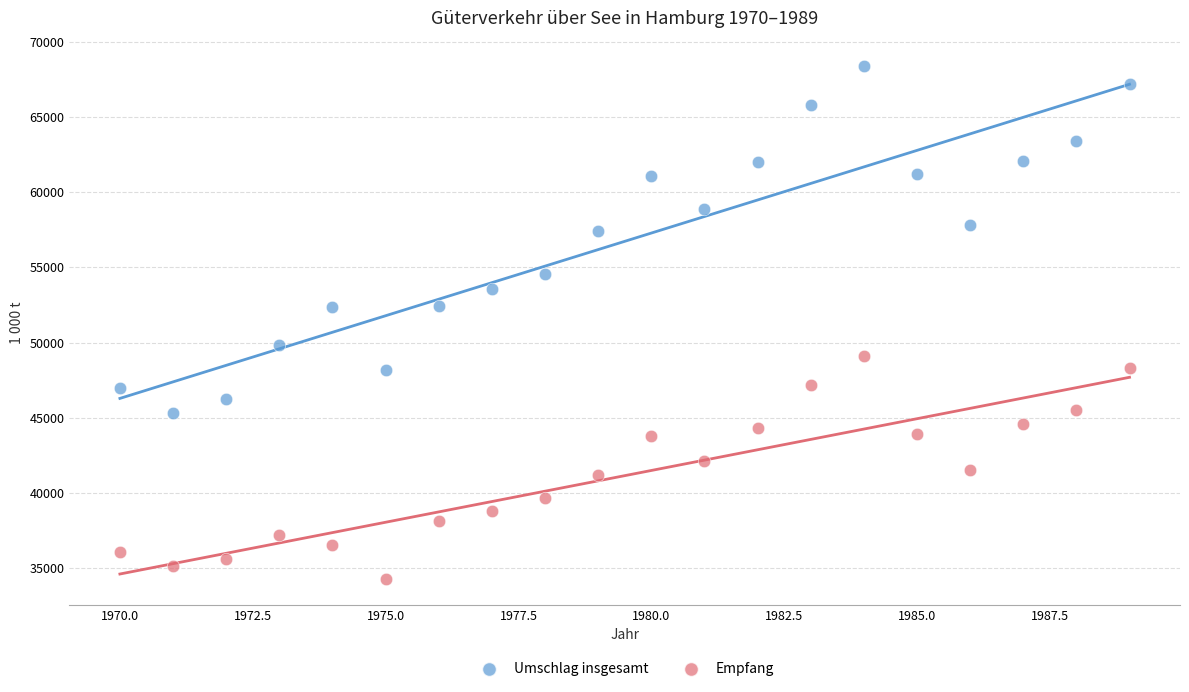

Which series reaches the minimum Y coordinate?

Empfang